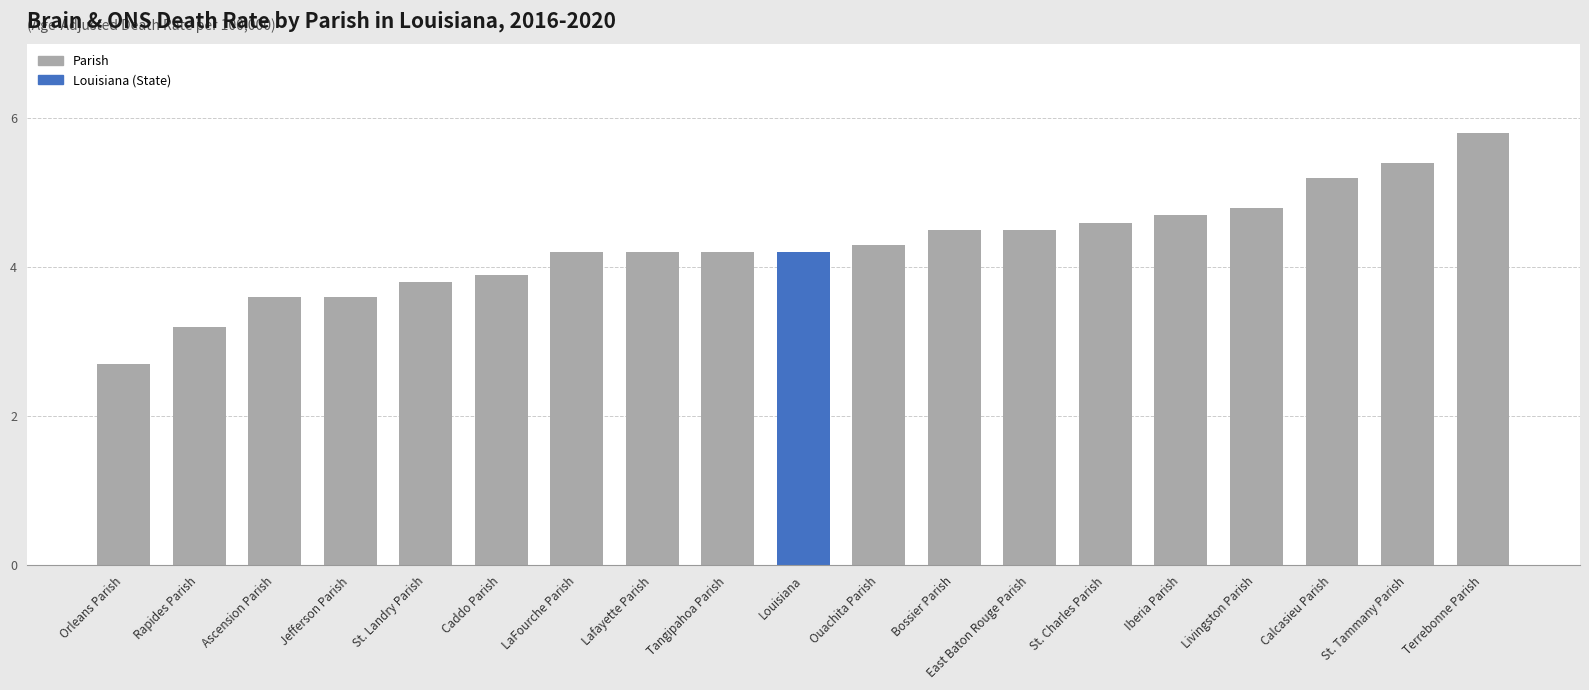

Reading left to right, transcribe all the data shown in this chart.

2.7	3.2	3.6	3.6	3.8	3.9	4.2	4.2	4.2	4.2	4.3	4.5	4.5	4.6	4.7	4.8	5.2	5.4	5.8